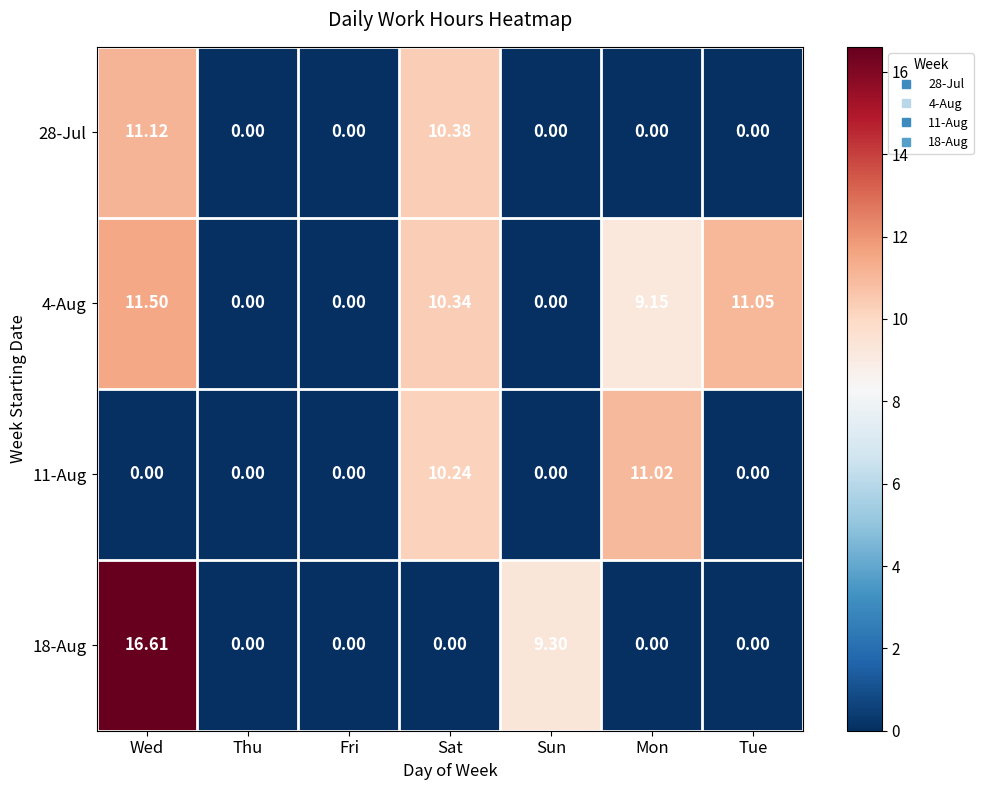

At which category is the sum across all series the highest?

Wed